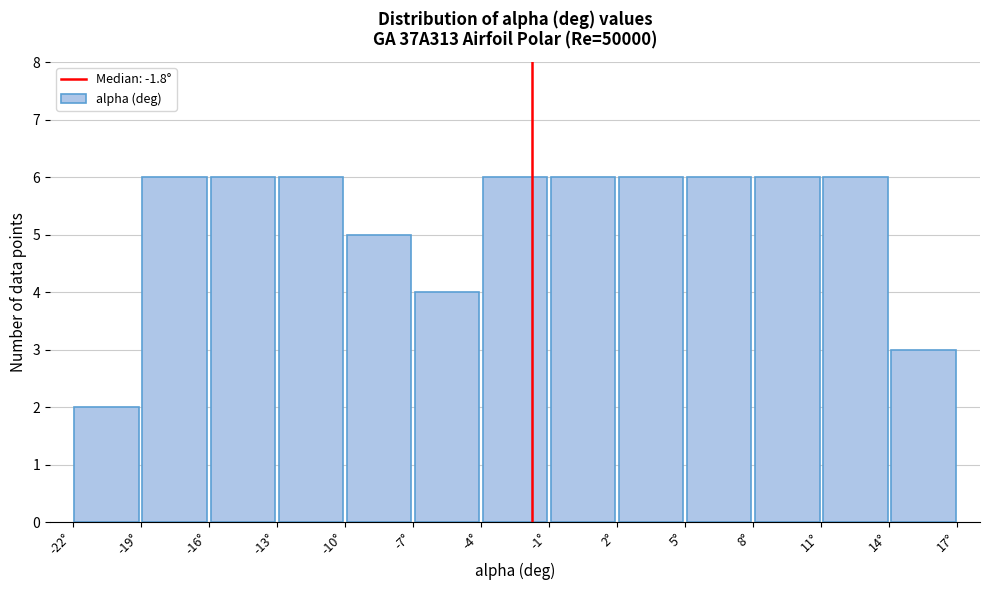

Reading left to right, list every bar in this chart as the range it spans on the x-axis followed by its height. The values are not printed on the chart, so give them approximately, as read against the axis.

-22 to -19: 2
-19 to -16: 6
-16 to -13: 6
-13 to -10: 6
-10 to -7: 5
-7 to -4: 4
-4 to -1: 6
-1 to 2: 6
2 to 5: 6
5 to 8: 6
8 to 11: 6
11 to 14: 6
14 to 17: 3